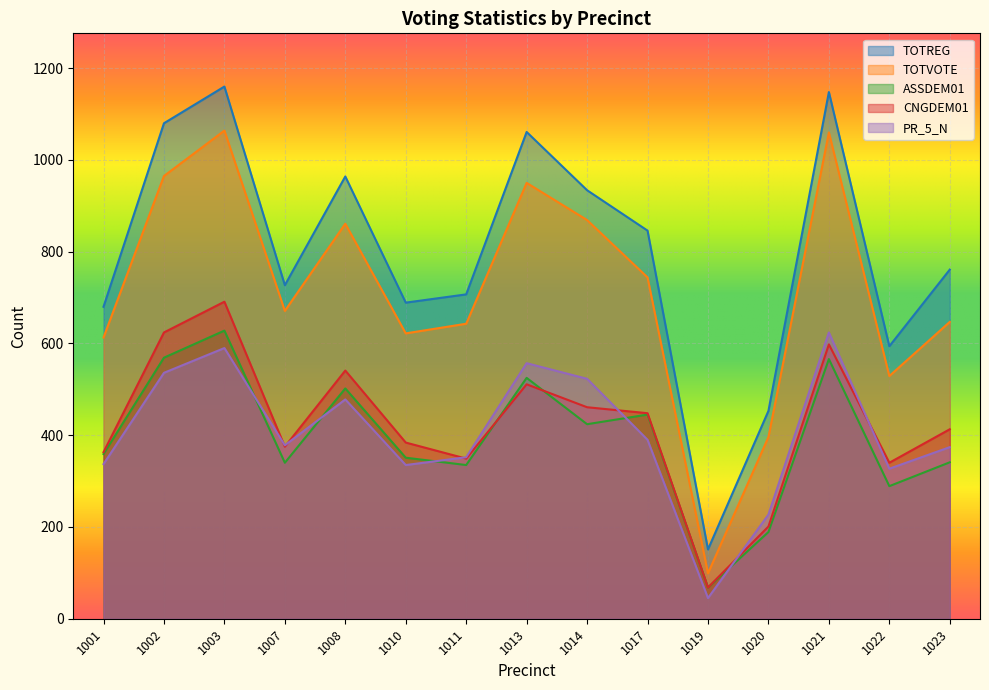

The CNGDEM01 series shows 461 at 1014. True or false?

True